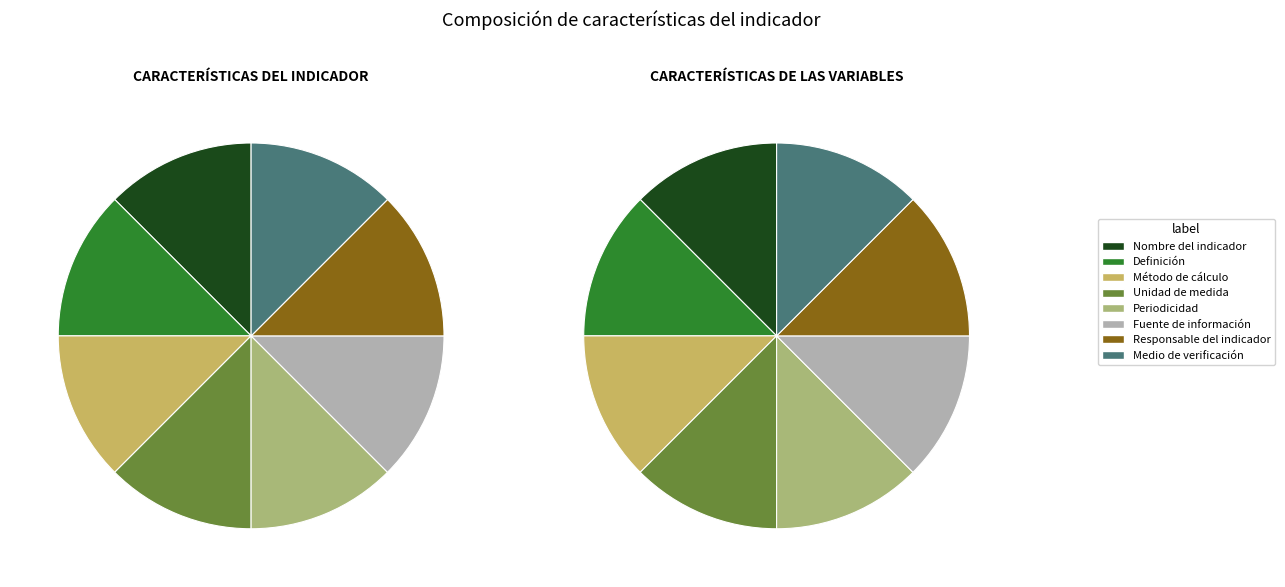

Count the number of slices in the pie.

8